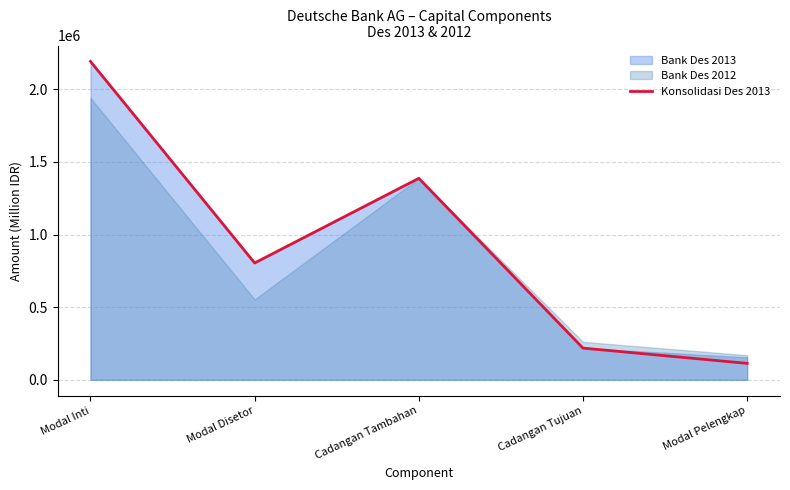

What position from the left is Modal Inti?

1